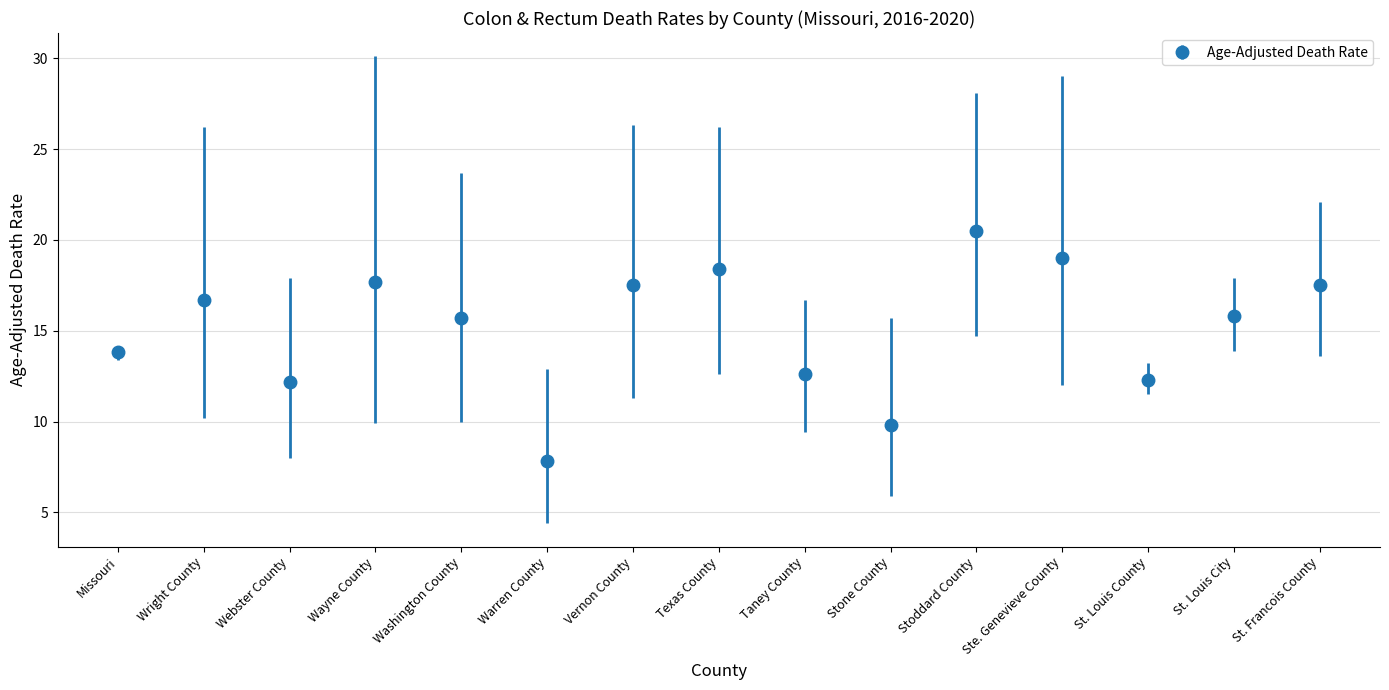

Where does the data first go above 15?

Wright County